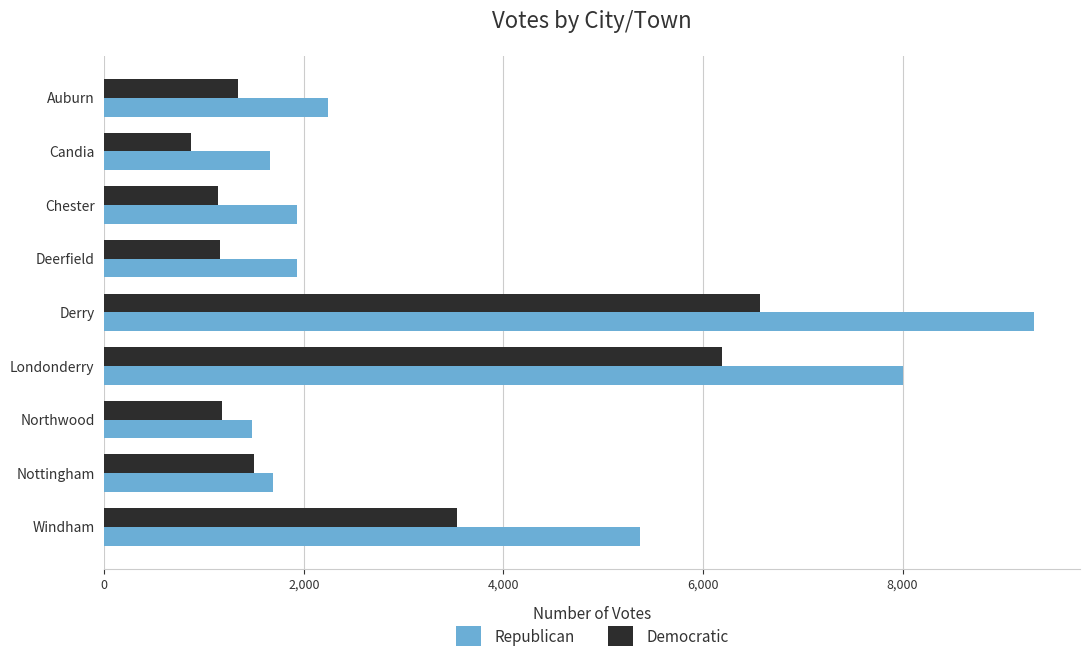

Count the number of data series in this chart.

2